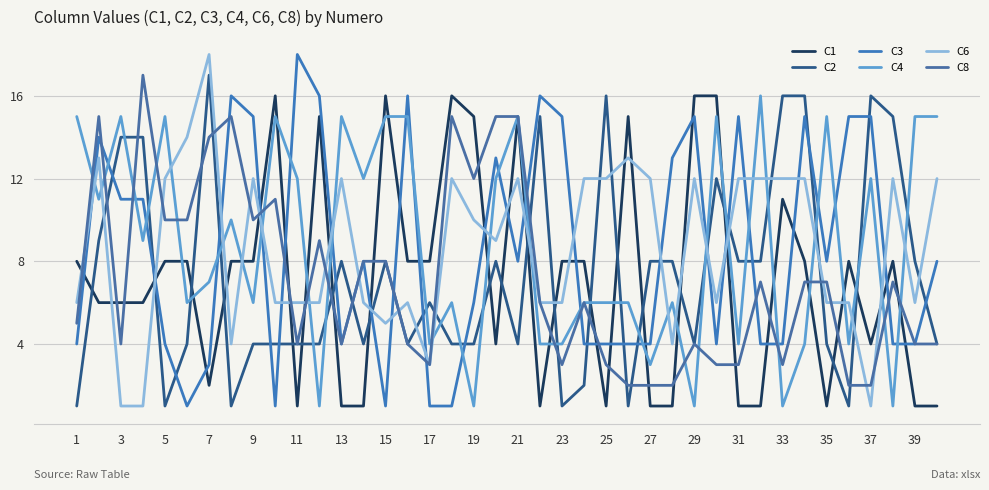

How many lines are shown in the chart?

6